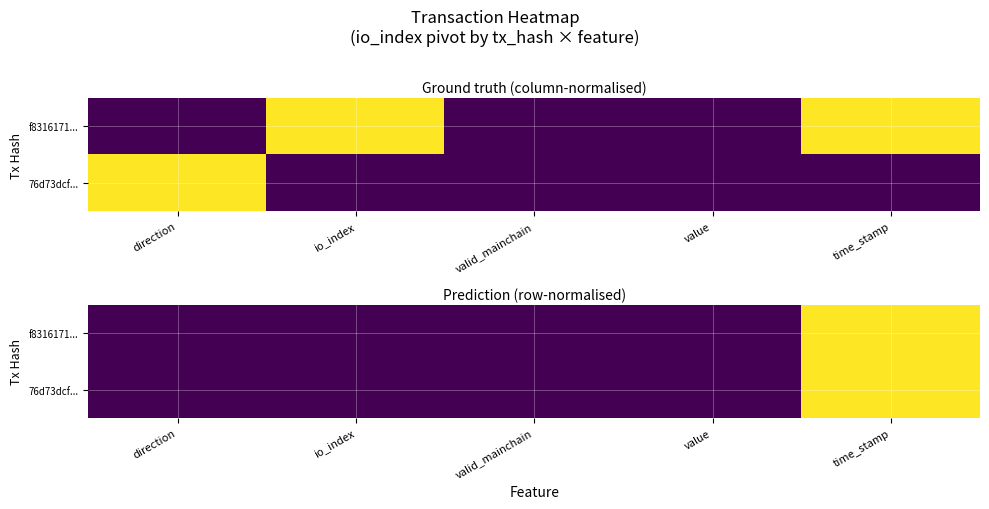

At valid_mainchain, list the series in order from largest to smallest.

f8316171..., 76d73dcf...